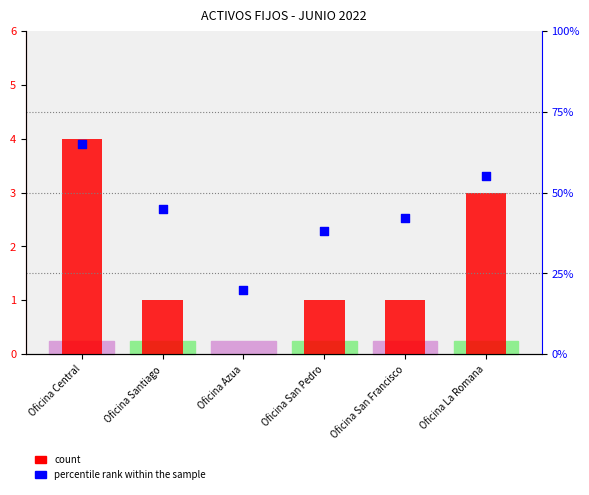

Which series has the largest total across all categories?

percentile rank within the sample